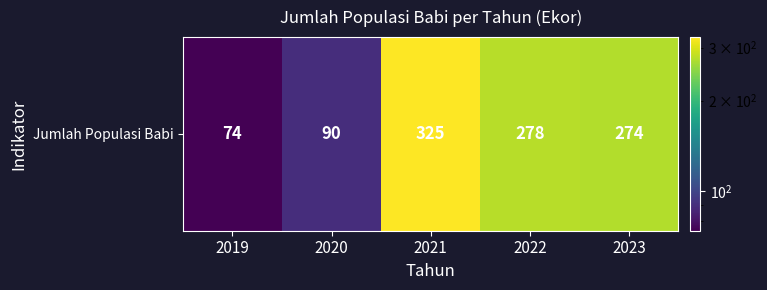

How many values exceed 274?

2